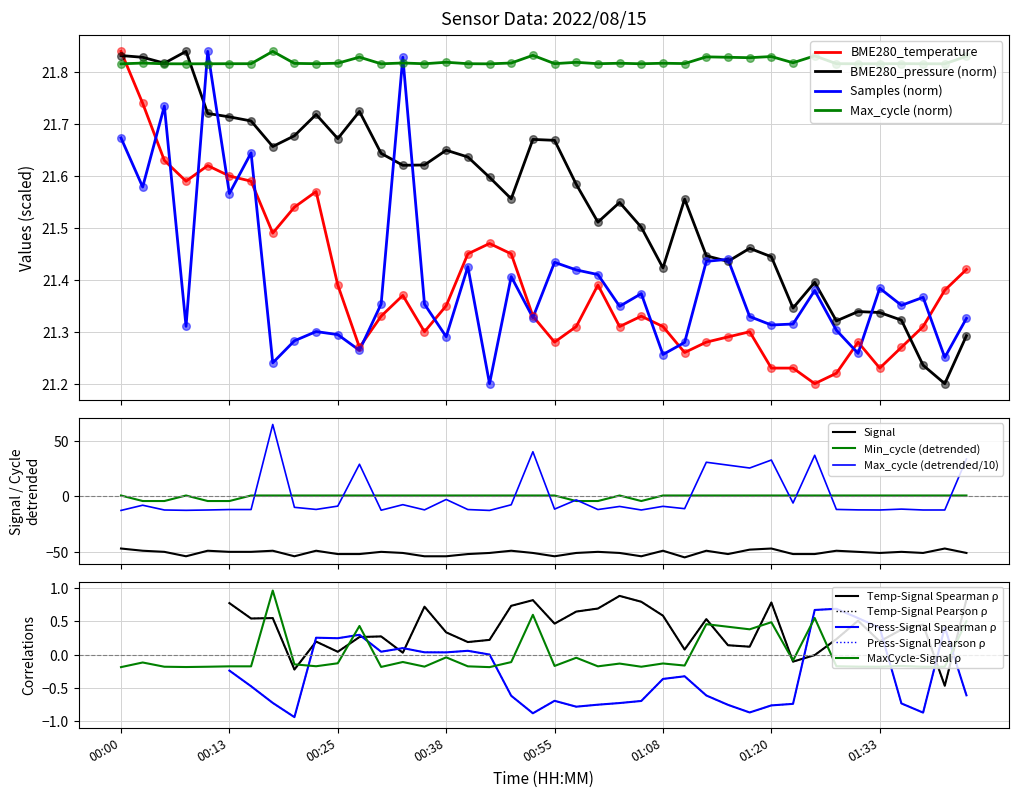

Which series ends up on top after the final intersection of BME280_temperature and Max_cycle (norm)?

Max_cycle (norm)